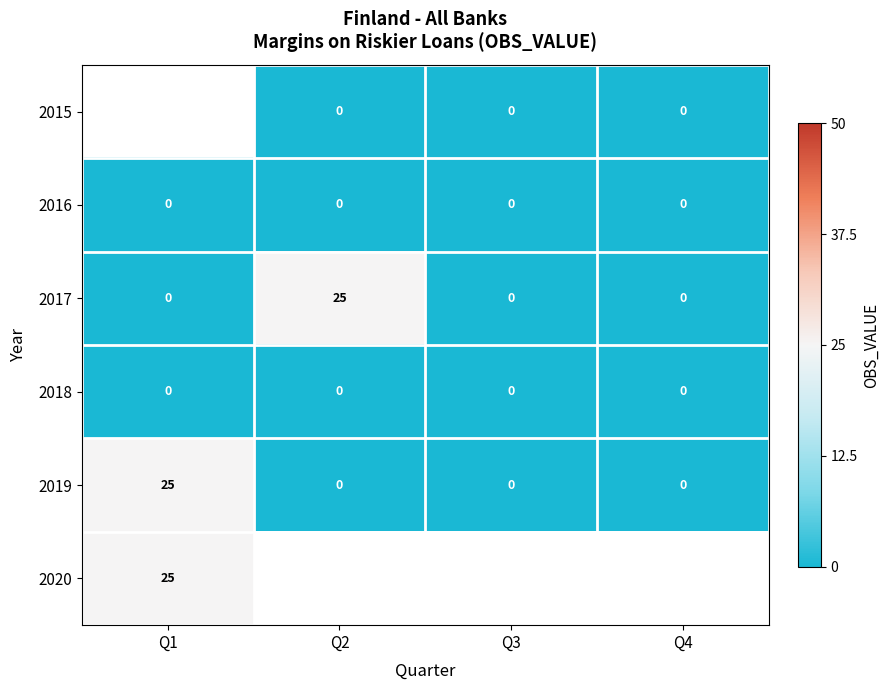

How many categories are shown in the chart?

4